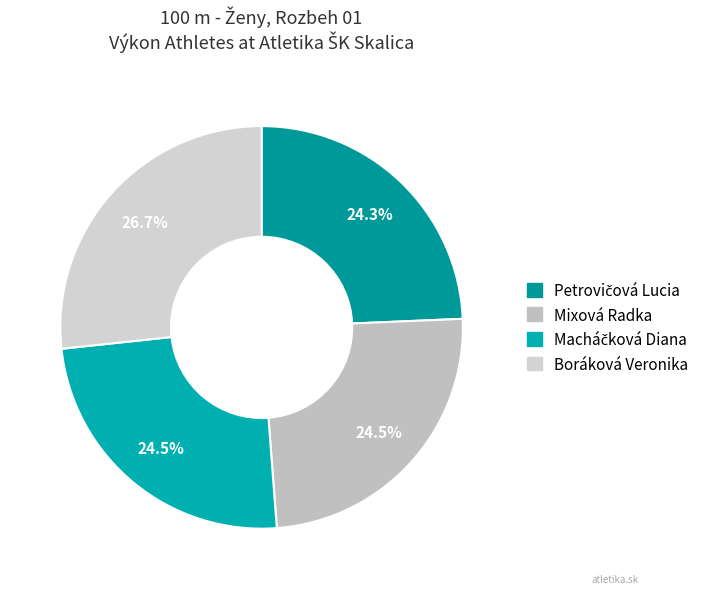

To the nearest percent, what percentage of the pie is Macháčková Diana?

25%